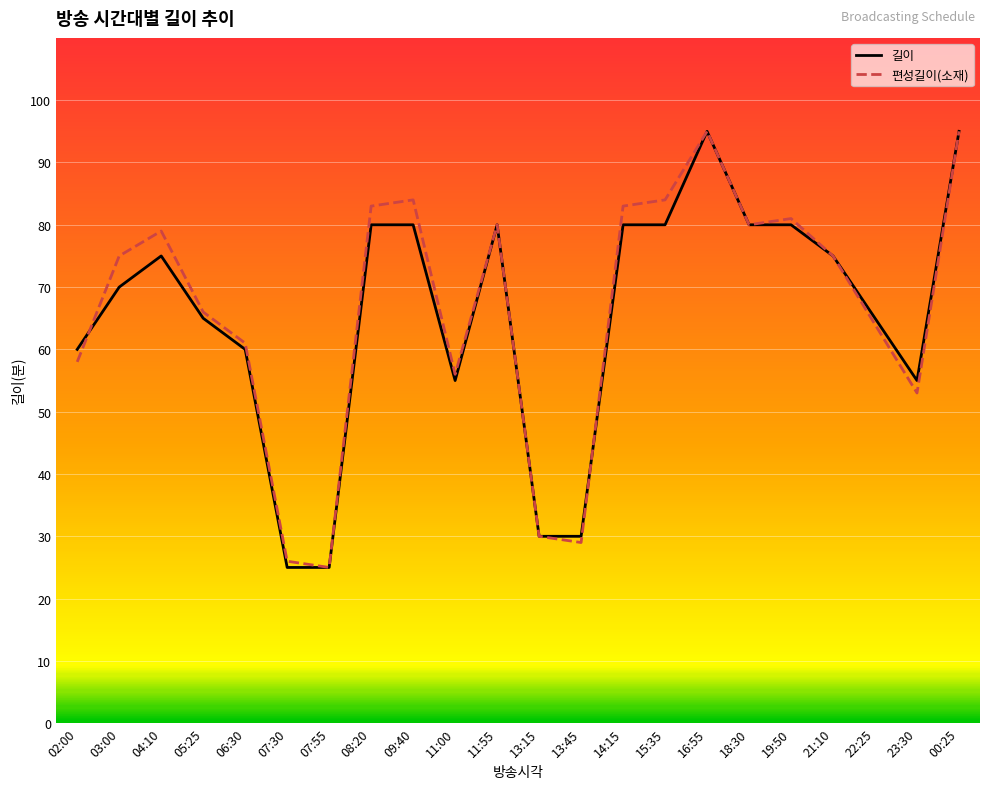

Between 06:30 and 11:55, which series saw the biggest shift?

길이